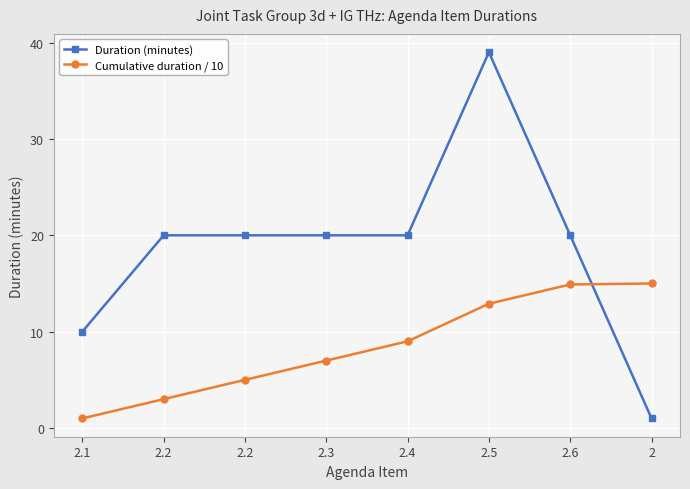

Where is Cumulative duration / 10 nearest to the value 8?

2.3